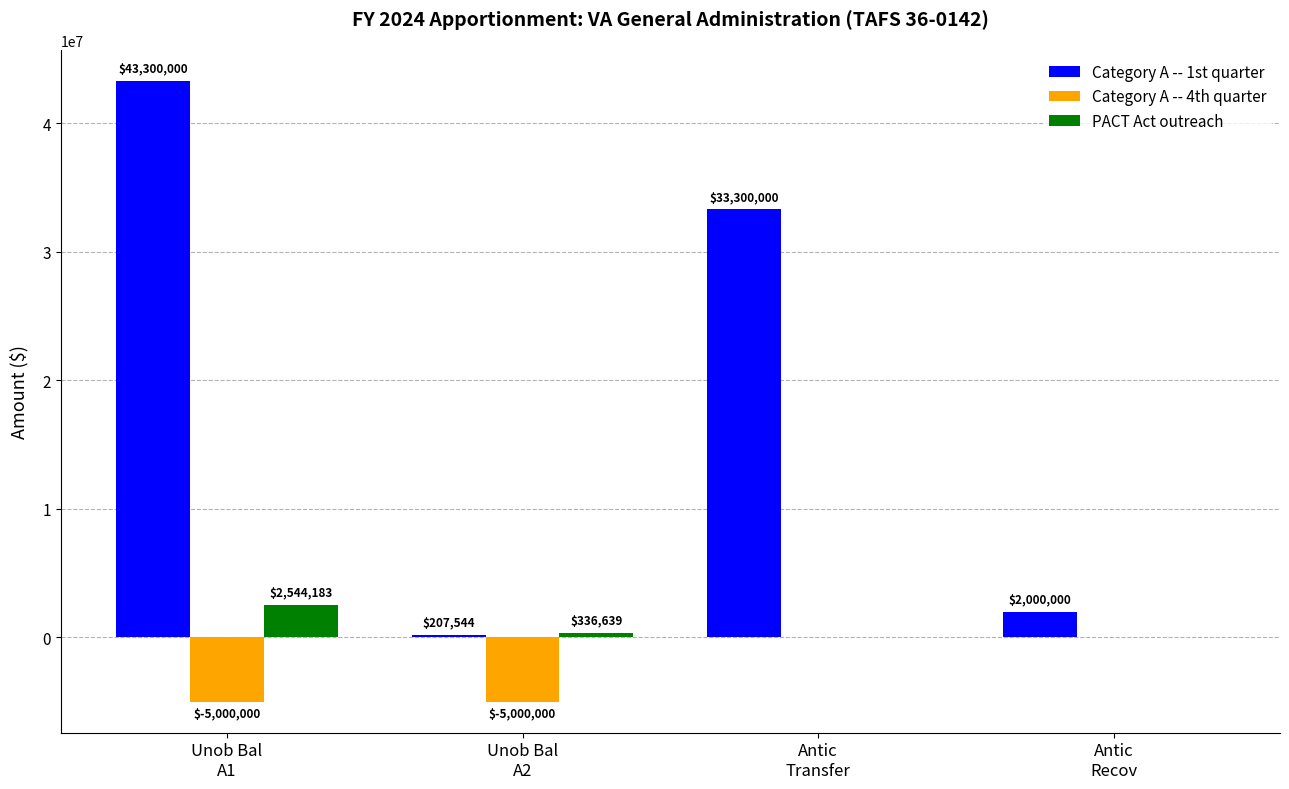

What is the sum of all Category A -- 4th quarter values?

-10000000